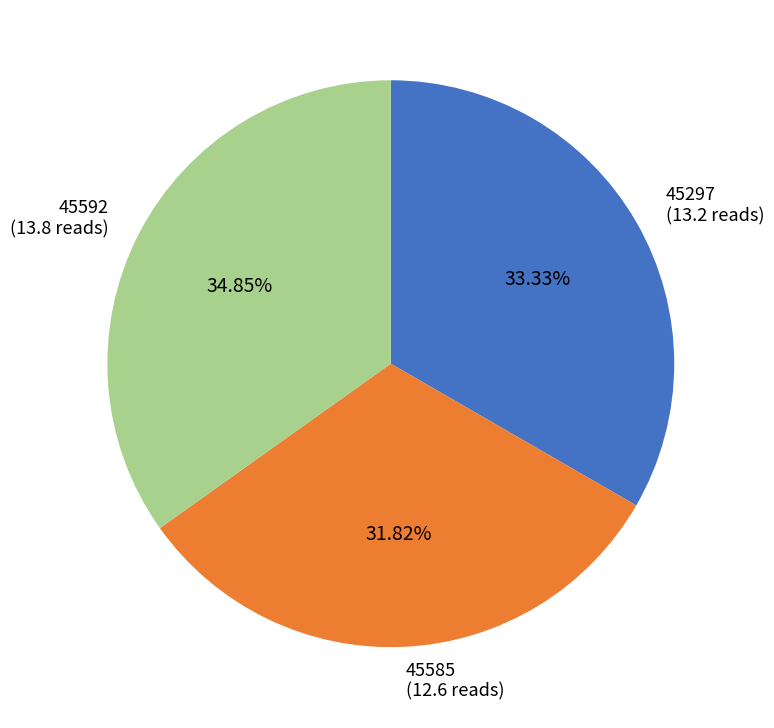

Count the number of slices in the pie.

3